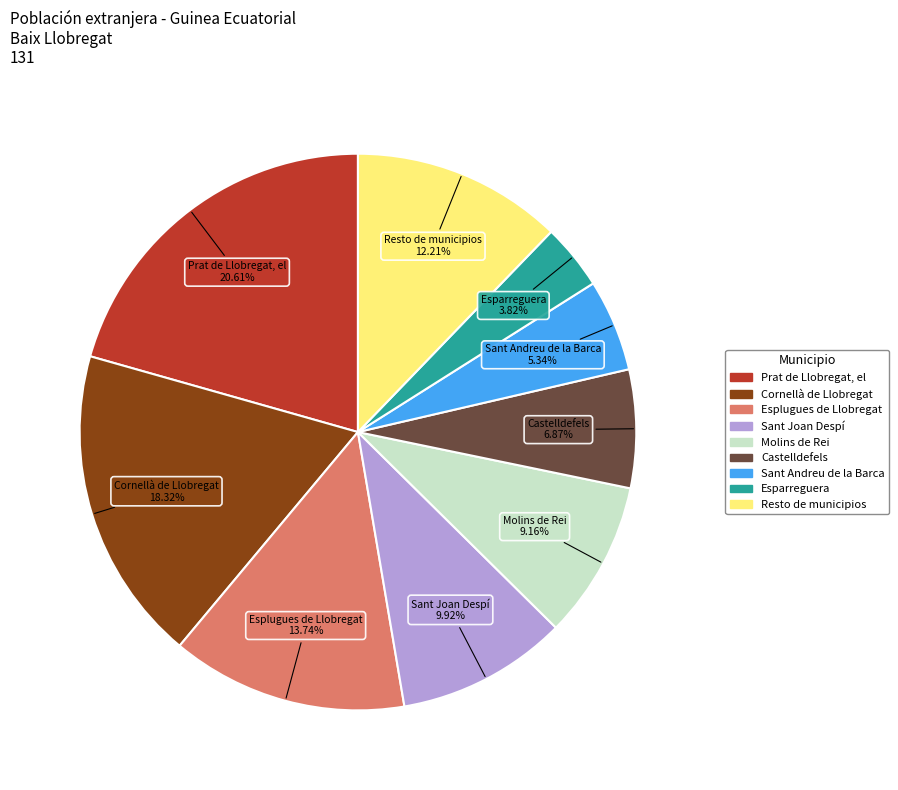

Between Esparreguera and Castelldefels, which is larger?

Castelldefels